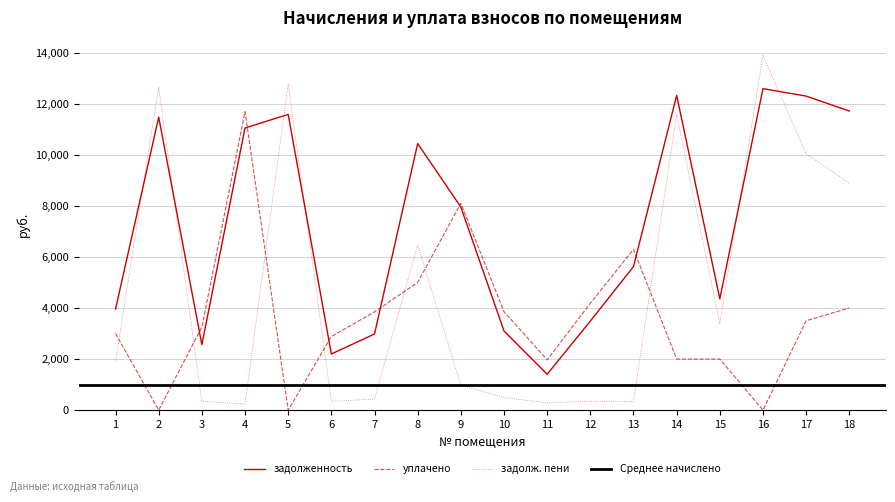

Reading right to left, extract all data points from this chart.

задолженность: 11712.0	12296.2	12588.4	4361.1	12322.8	5621.6	3487.5	1404.9	3098.0	7952.4	10437.2	2982.0	2197.8	11579.2	11048.0	2563.9	11473.0	3957.5
уплачено: 4000.0	3500.0	0.0	2000.0	2000.0	6298.5	4180.6	1971.4	3853.0	8100.0	5000.0	3846.3	2882.9	0.0	11688.2	3248.4	0.0	3000.0
задолженность_пени: 8884.1	10039.2	13884.3	3377.8	11568.4	342.0	348.5	283.7	492.2	974.4	6476.2	433.4	343.4	12771.2	242.7	343.4	12654.0	1904.7